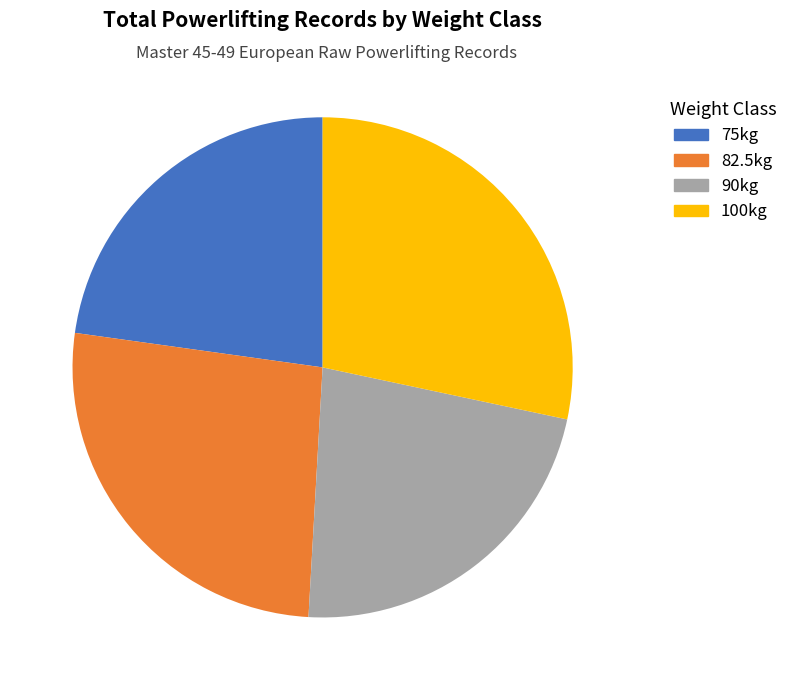

To the nearest percent, what portion does 100kg represent?

28%